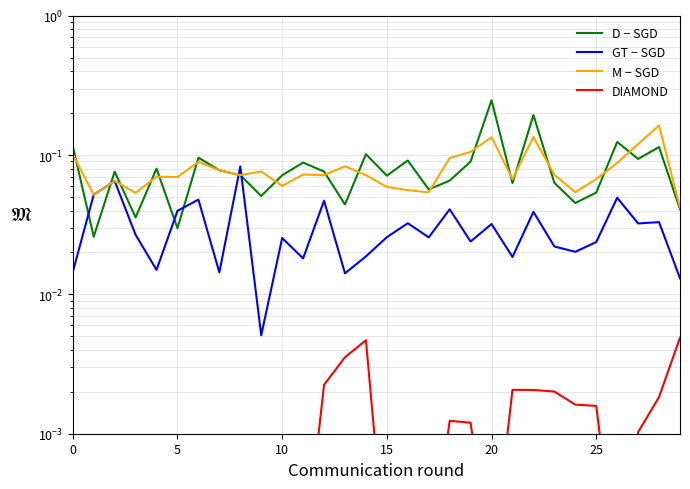

Is the value of Don Schramm at 5 greater than the value of Write-Ins at 25?

Yes